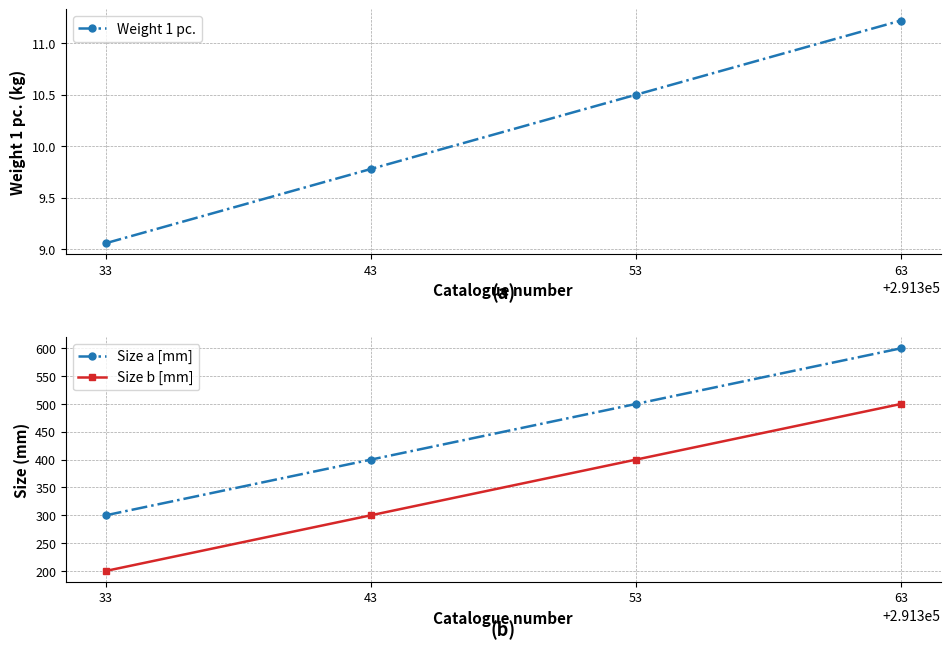

True or false: Weight 1 pc. has more than 1 interior local peaks.

False